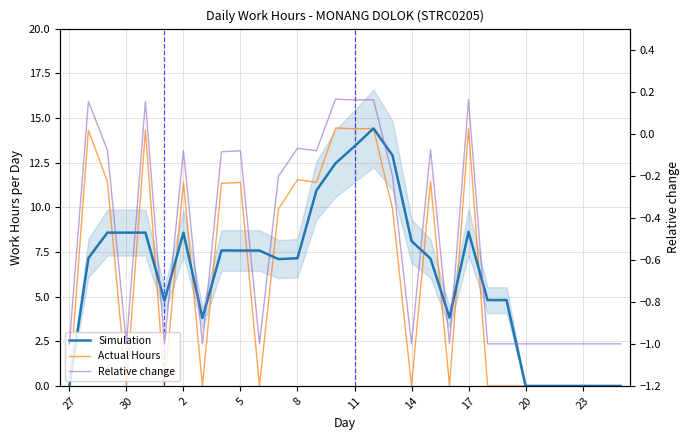

True or false: Relative change and Simulation cross at least once.

False